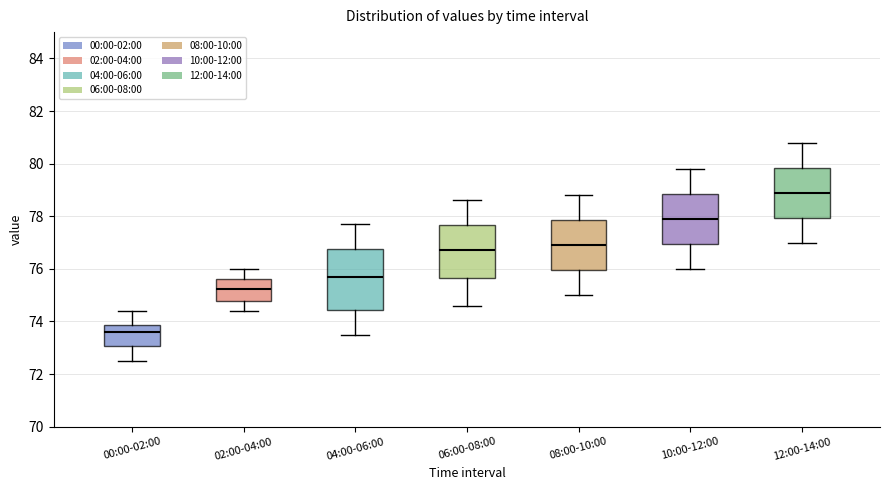

Which box is the tallest, from its lower edge to its upper edge?

04:00-06:00